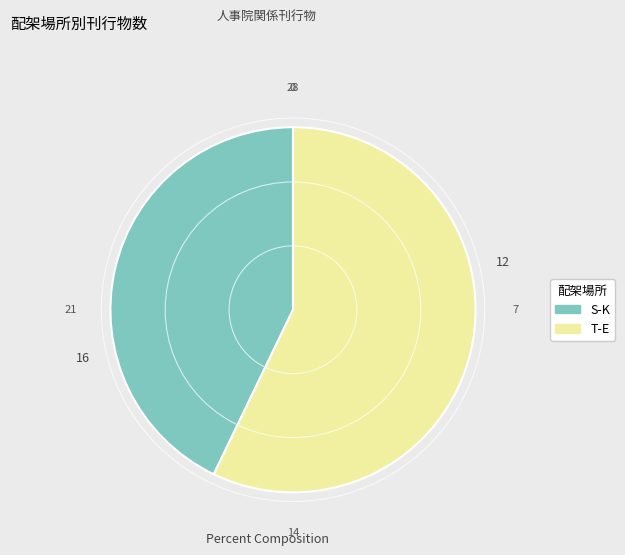

Combined, do T-E and S-K account for over 50%?

Yes